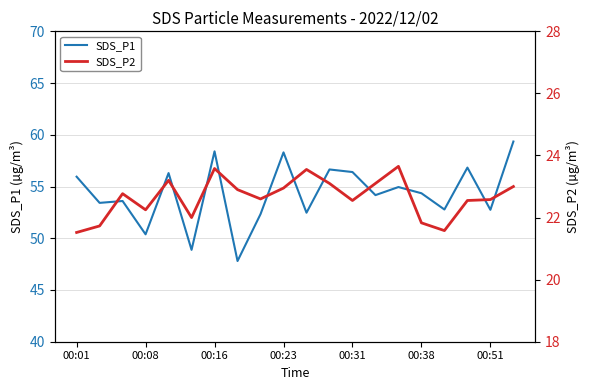

What is the greatest value displayed?

59.4